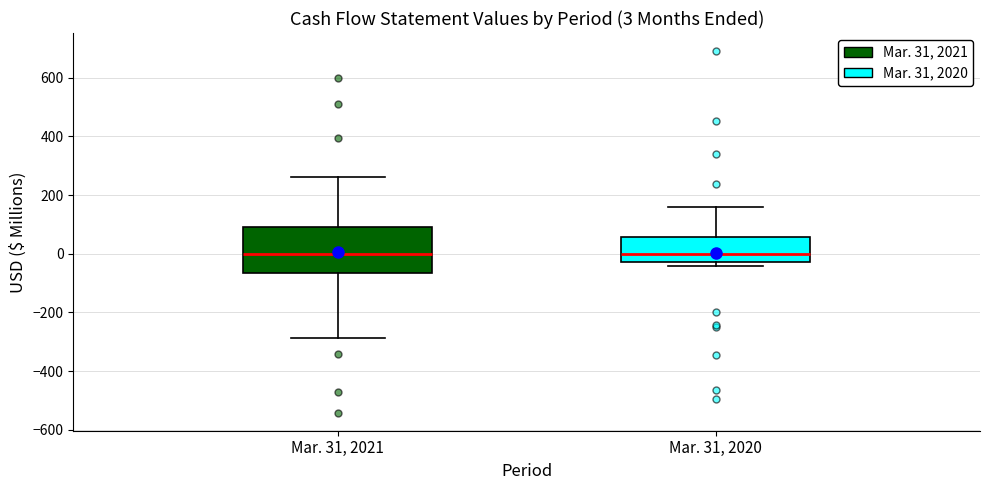

Which box is the tallest, from its lower edge to its upper edge?

Mar. 31, 2021